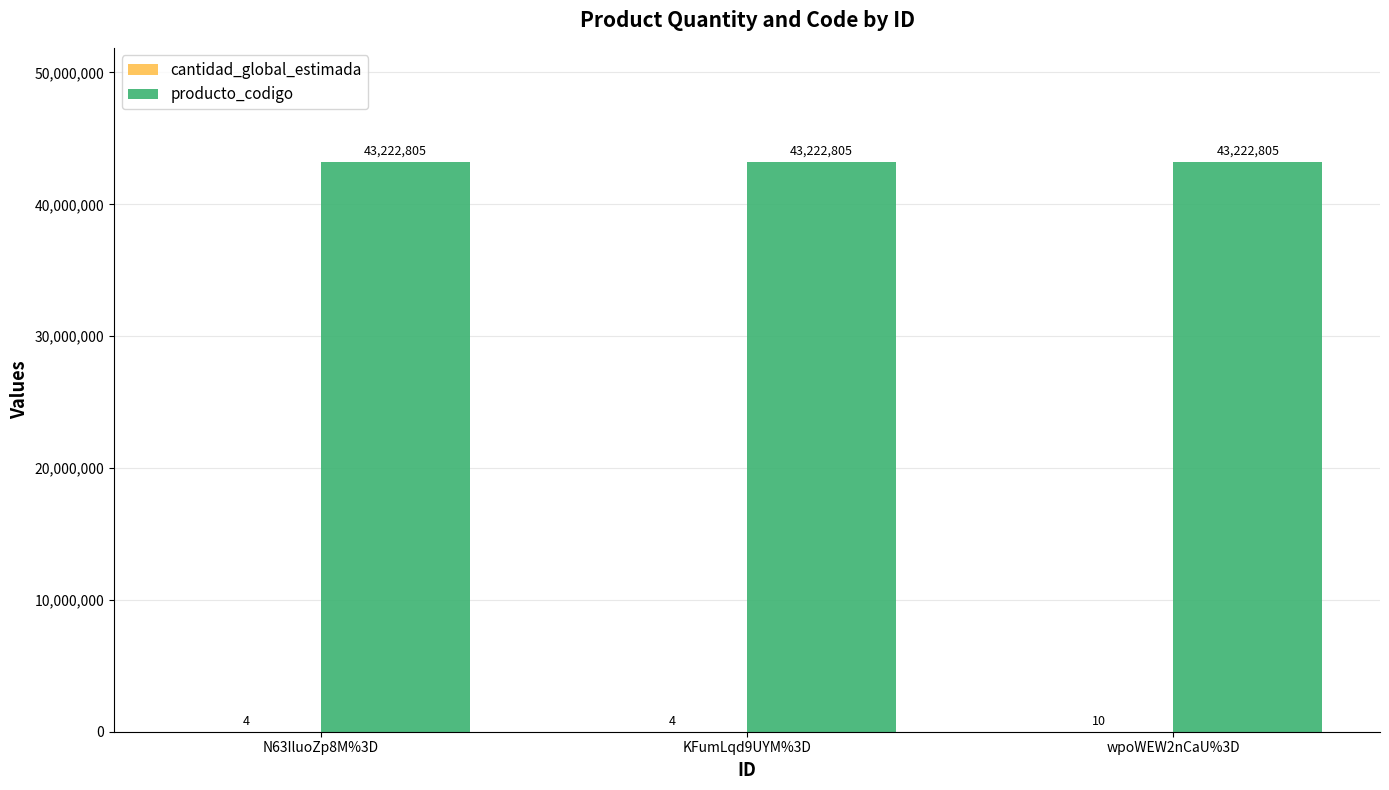

What is the maximum value shown in the chart?

43222805